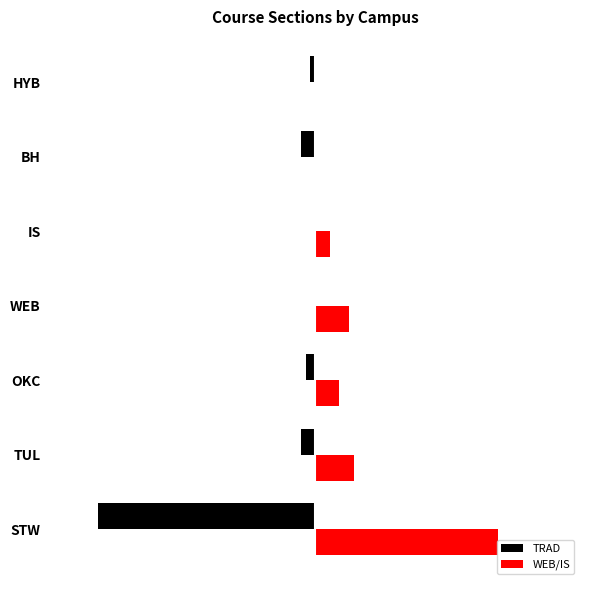

What are all the series names shown in the legend?

TRAD, WEB/IS